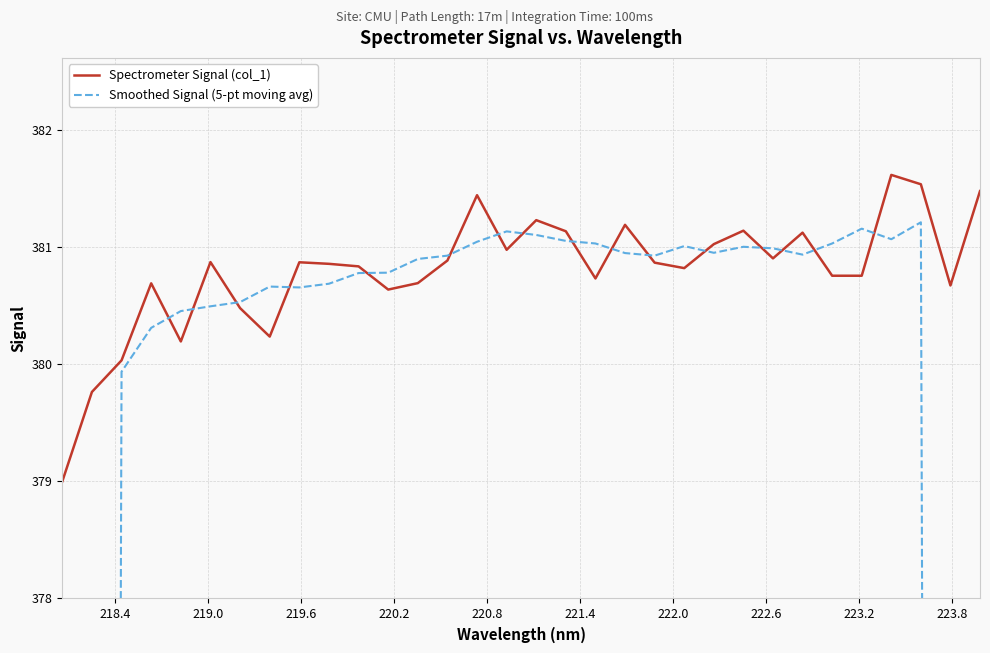

At how many categories does at least one series exceed 277?

32